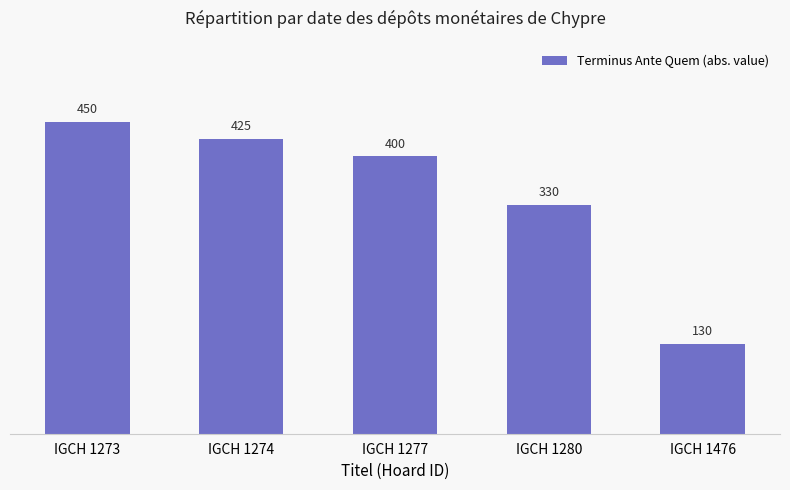

What is the difference between the values at IGCH 1274 and IGCH 1476?

295